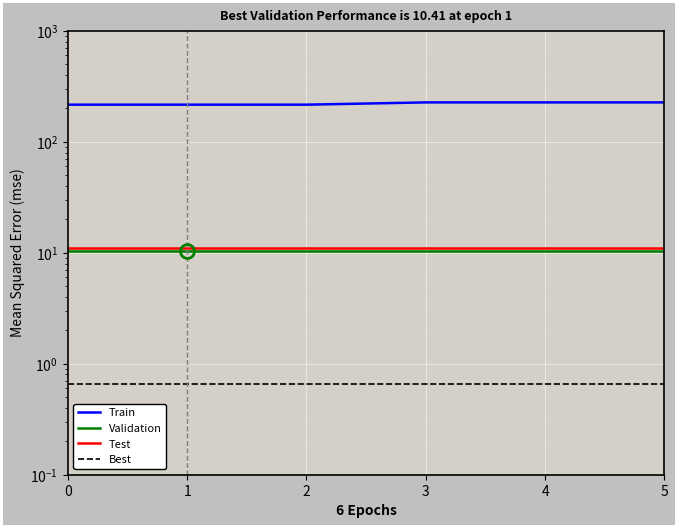

What is the sum of the Train values at 3 and 0?

442.2